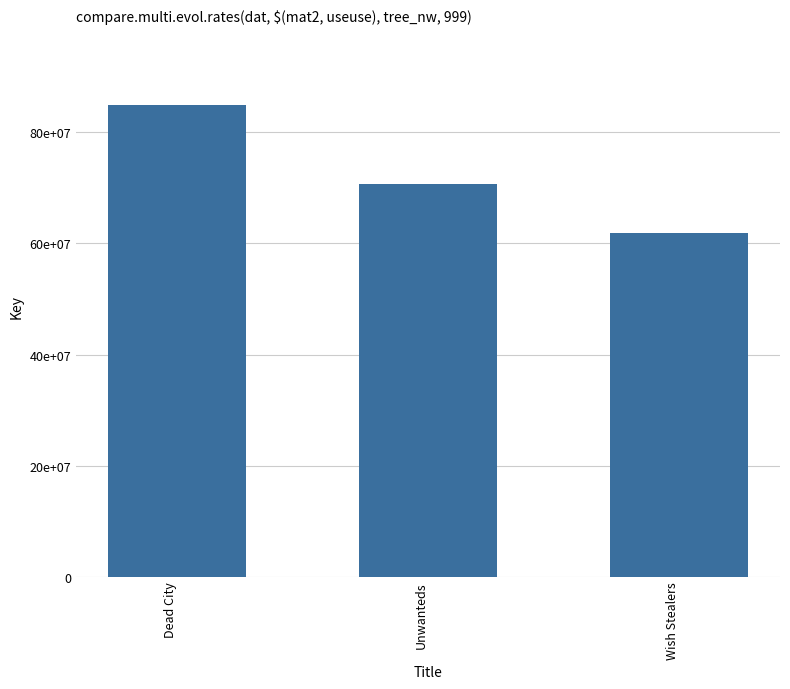

Approximately how many times larger is the value at Unwanteds compared to Dead City?

0.8